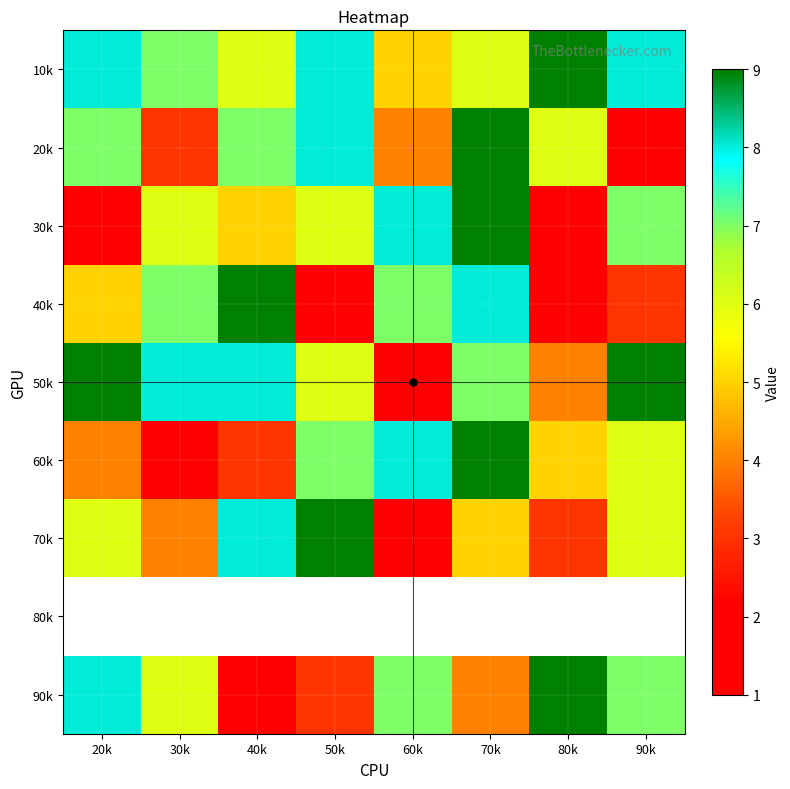

At how many categories does at least one series exceed 4?

8